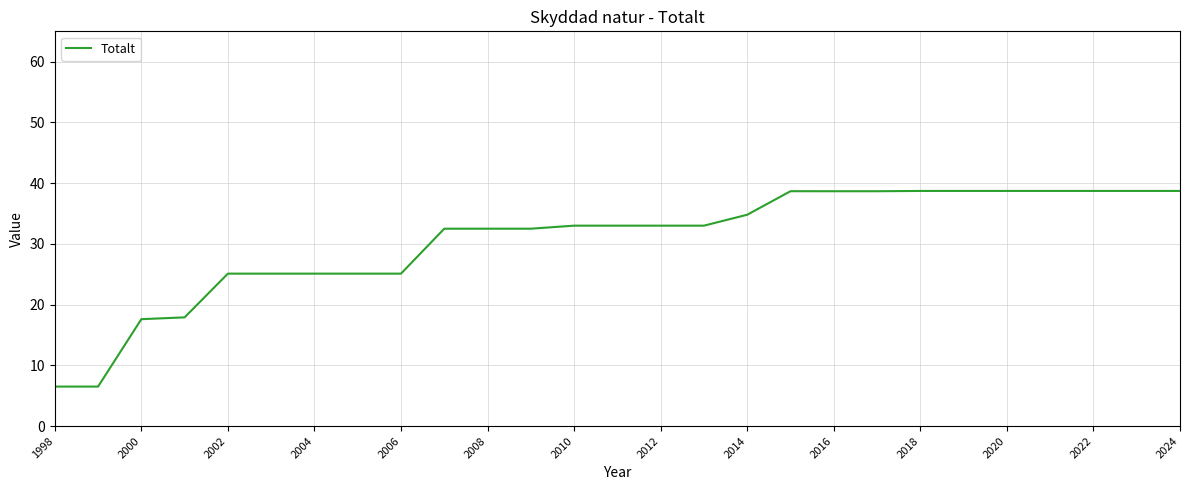

What is the greatest value displayed?

38.7